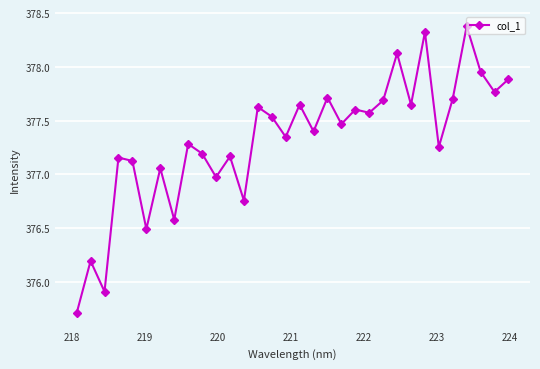

What is the greatest value displayed?

378.4